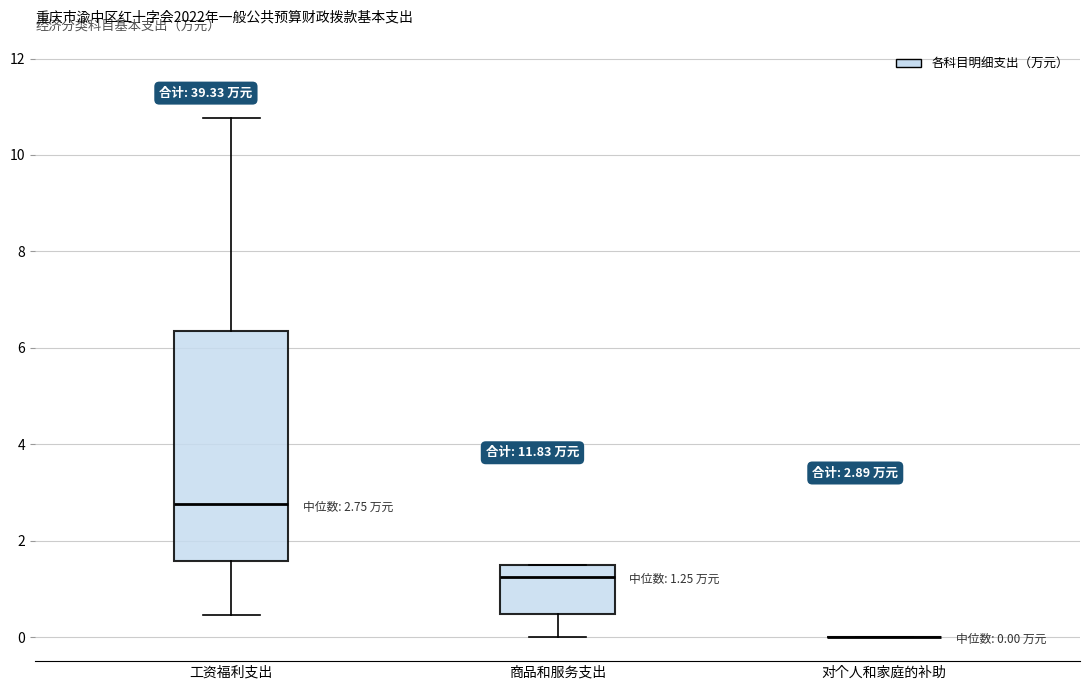

Which box is the tallest, from its lower edge to its upper edge?

工资福利支出